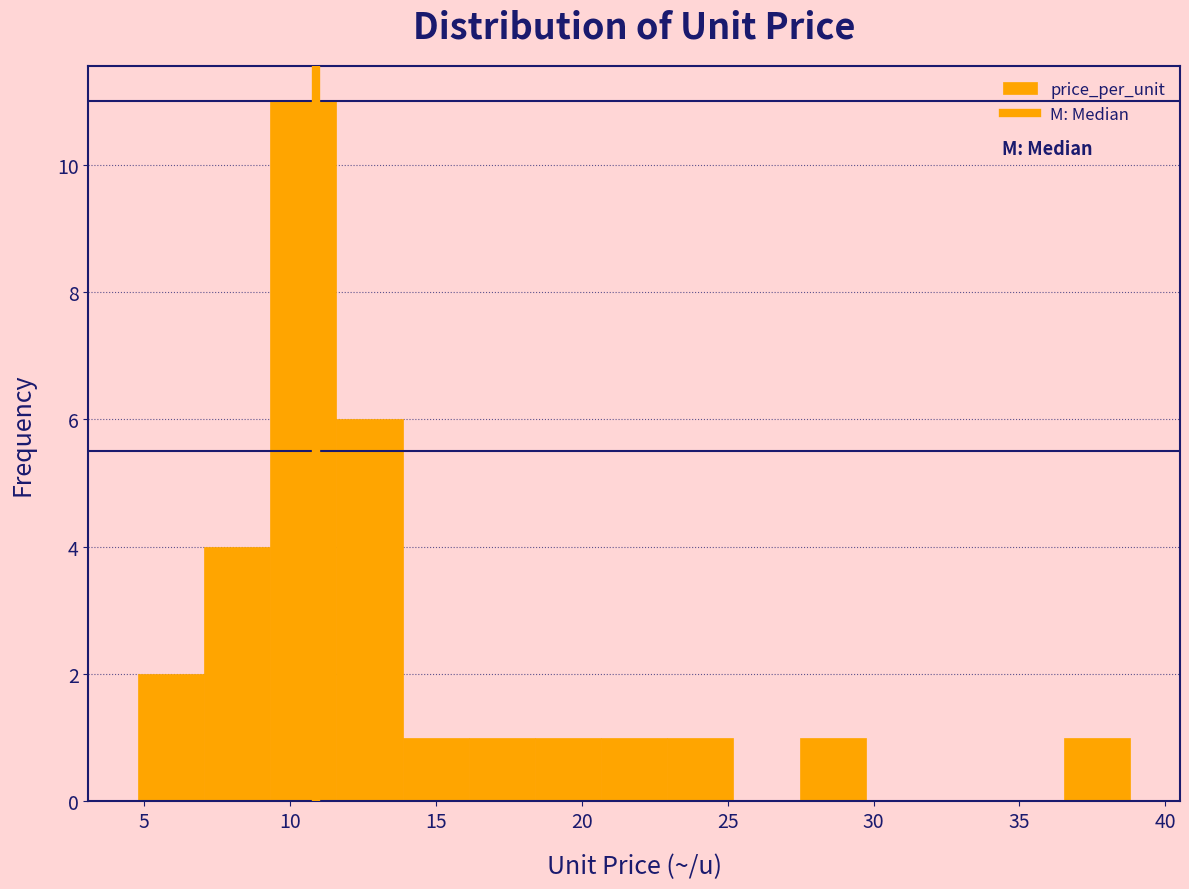

Which range on the x-axis has the tallest bar?

9.5 to 11.5